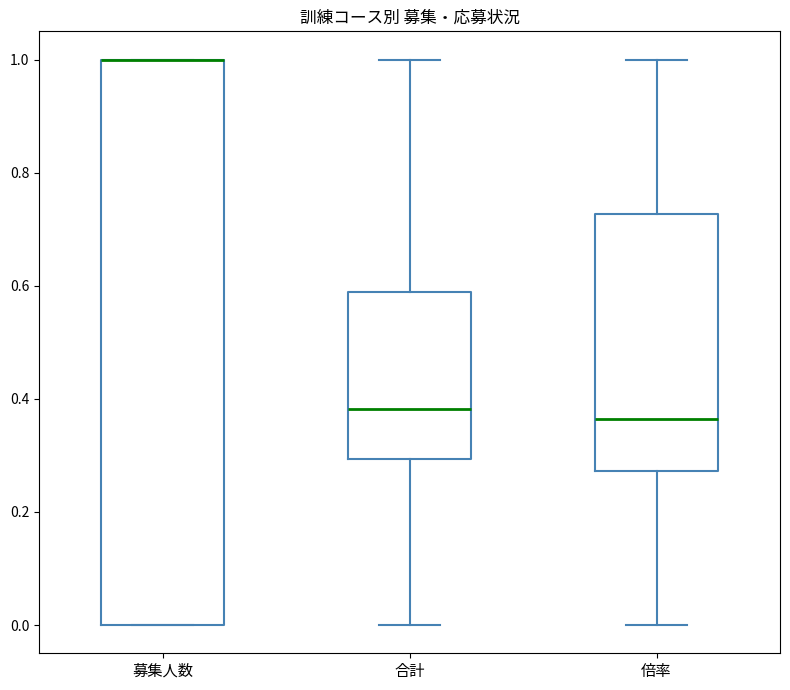

Where is the upper edge of the box for 募集人数 on the y-axis? The values are not printed on the chart, so give them approximately, as read against the axis.

1.00